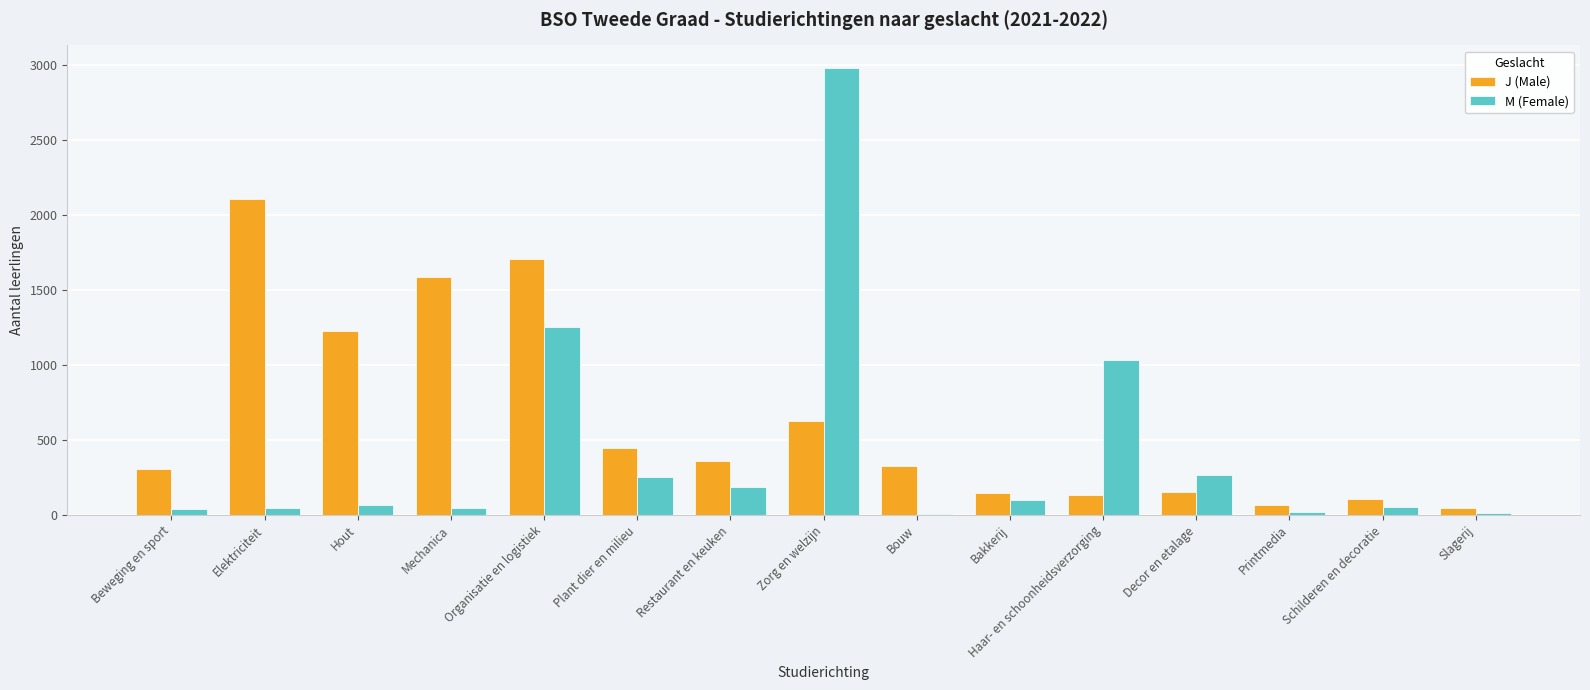

At which label does J (Male) reach its peak?

Elektriciteit